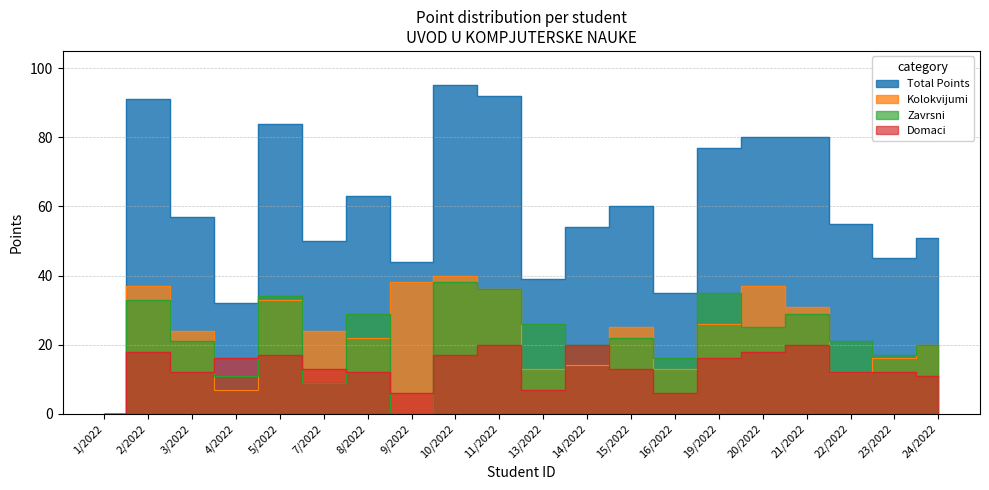

Count the number of categories in the chart.

20